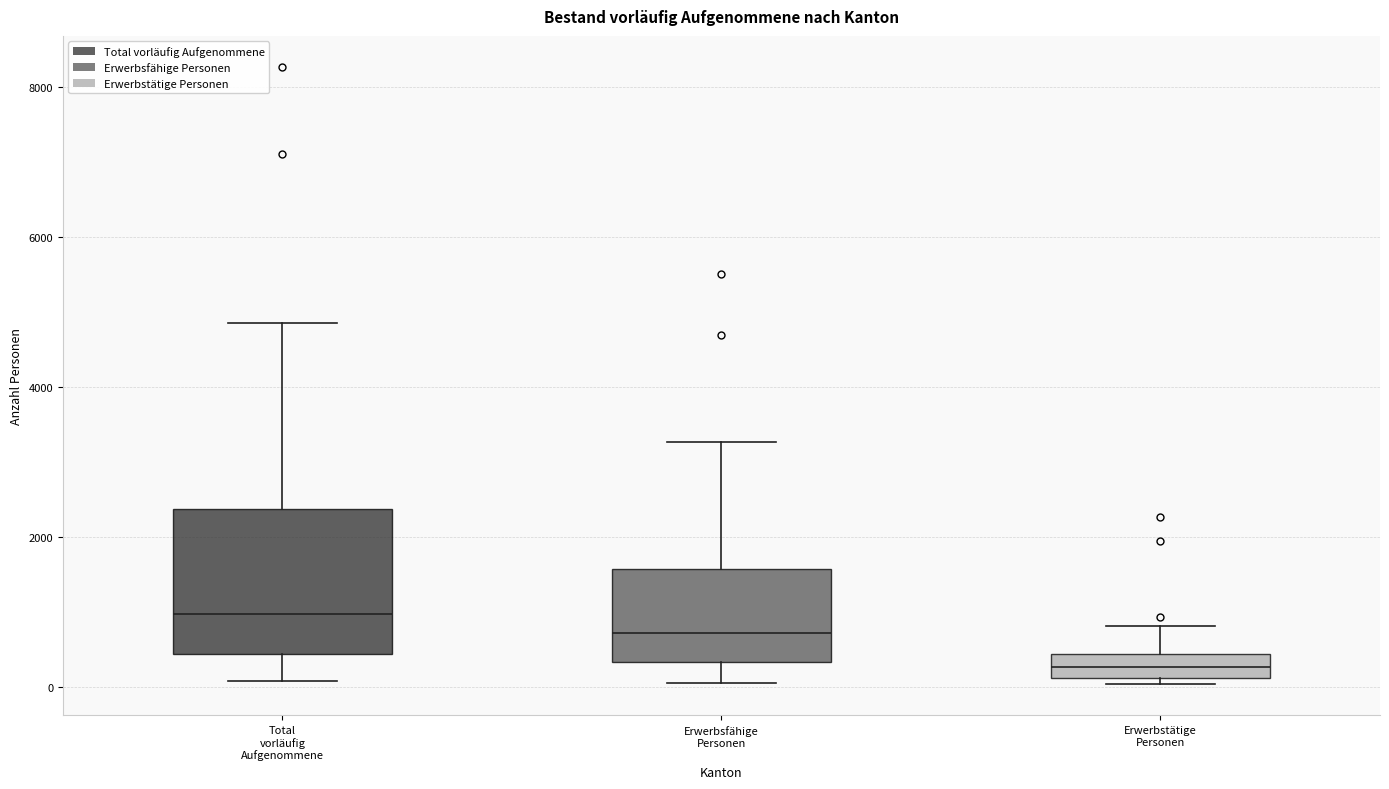

Where is the upper edge of the box for Total vorläufig Aufgenommene on the y-axis? The values are not printed on the chart, so give them approximately, as read against the axis.

2400